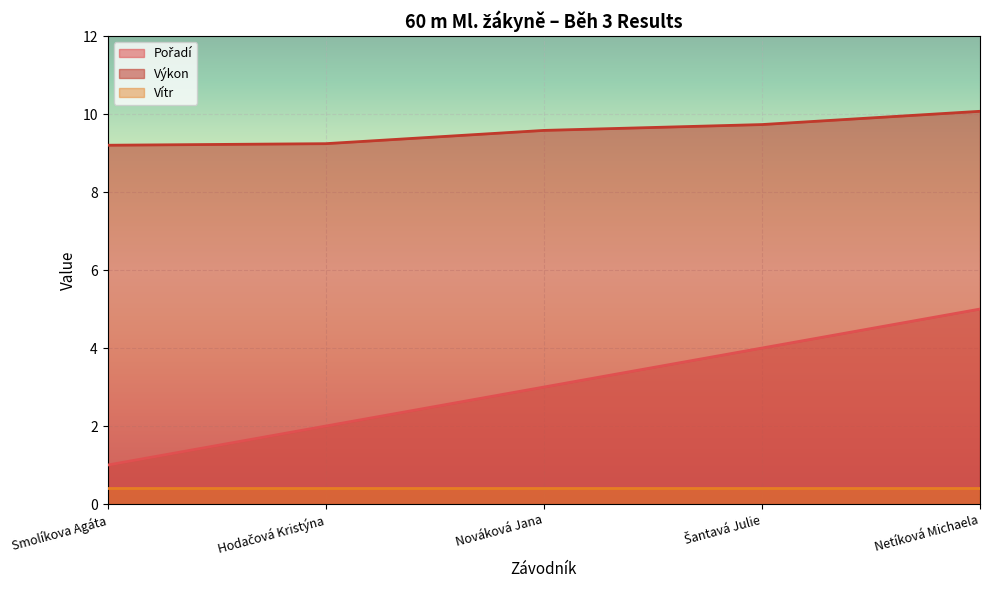

True or false: Pořadí and Výkon intersect in this chart.

False